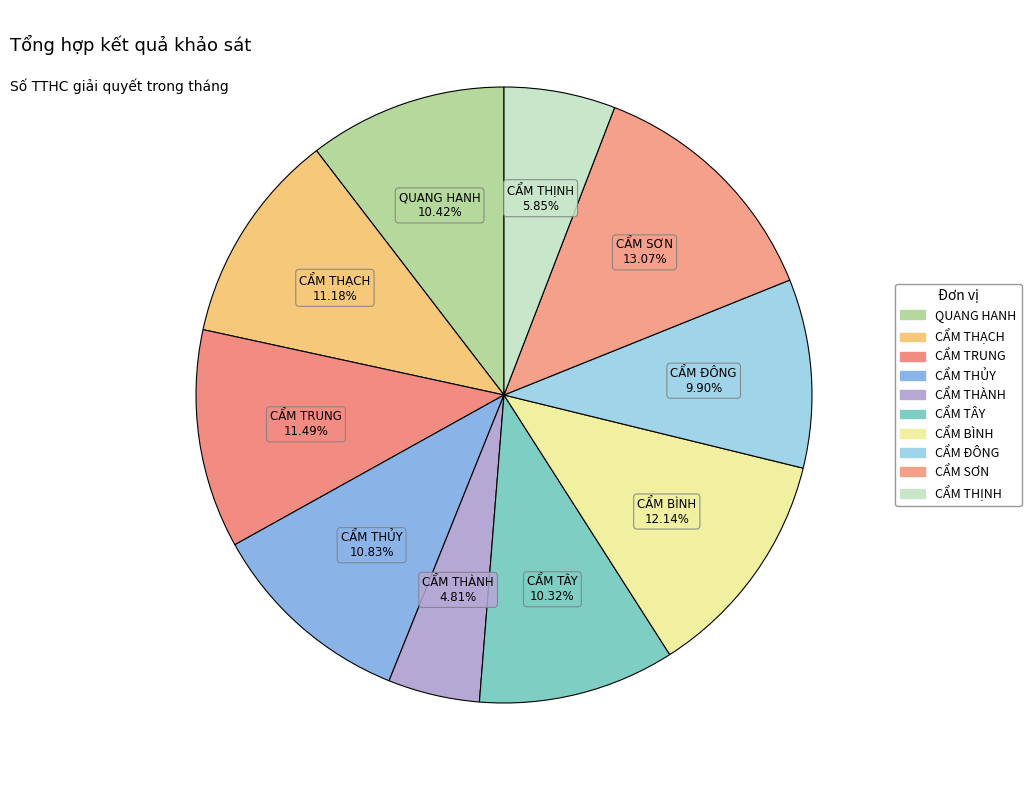

To the nearest percent, what is the difference between the largest and smallest slice percentages?

8%